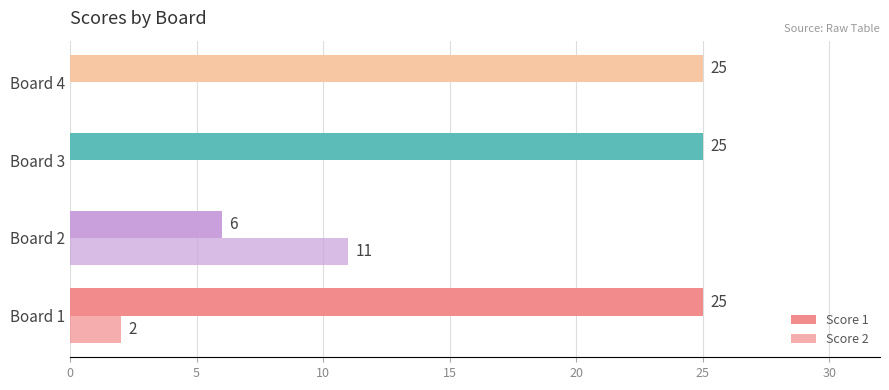

What is the sum of all Score 2 values?

13